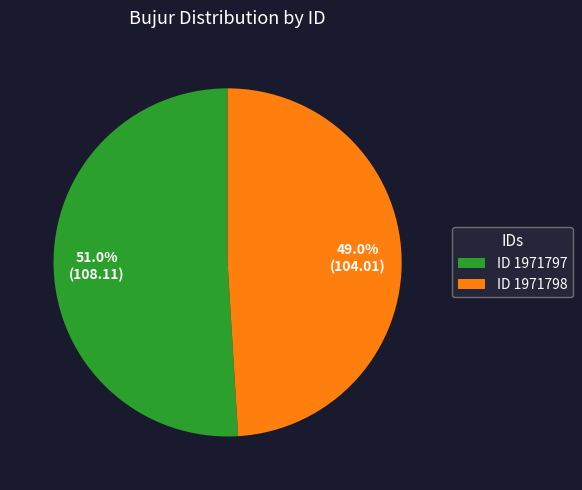

How much of the chart is everything except ID 1971797?

49.0%